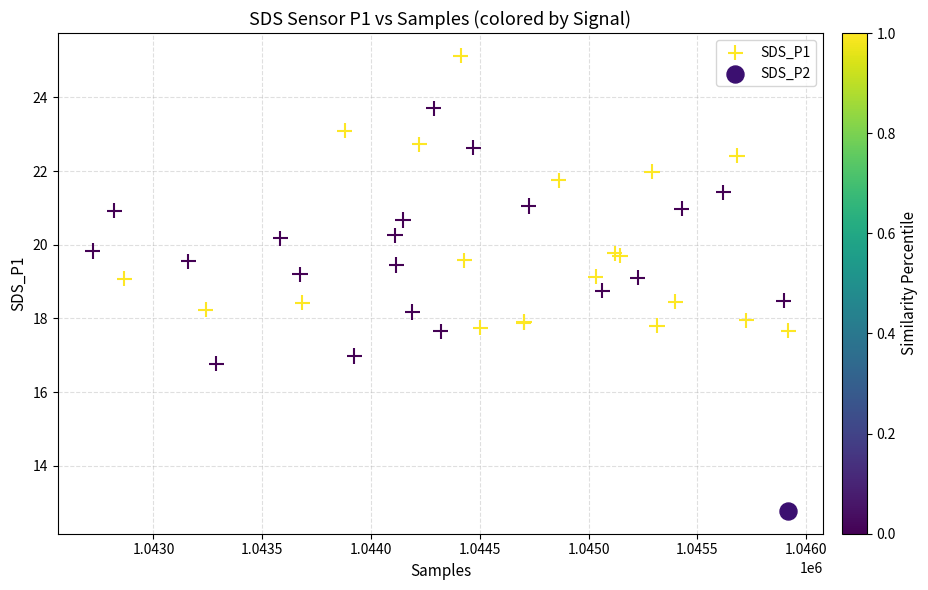

What are all the series names shown in the legend?

SDS_P1, SDS_P2